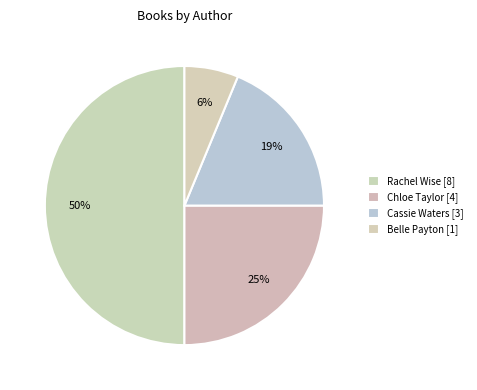

Count the number of slices in the pie.

4